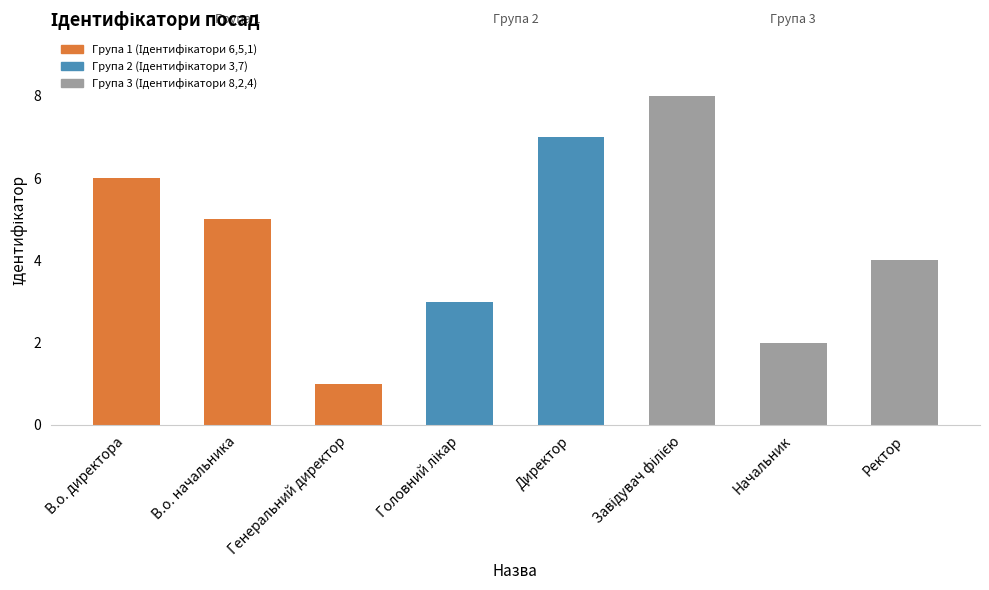

What is the difference between the maximum and minimum values?

7